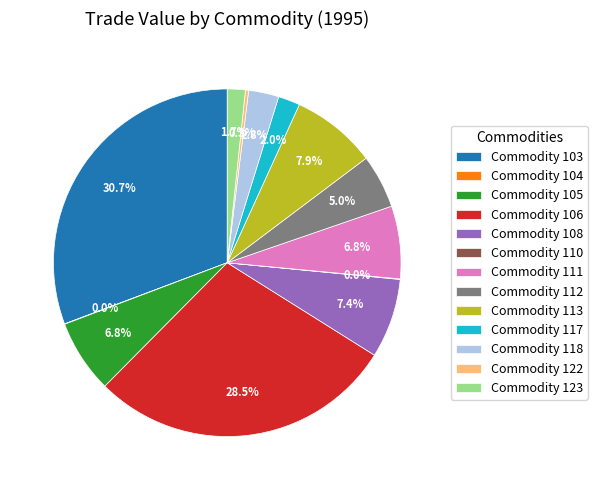

Is Commodity 106 the majority of the pie?

No